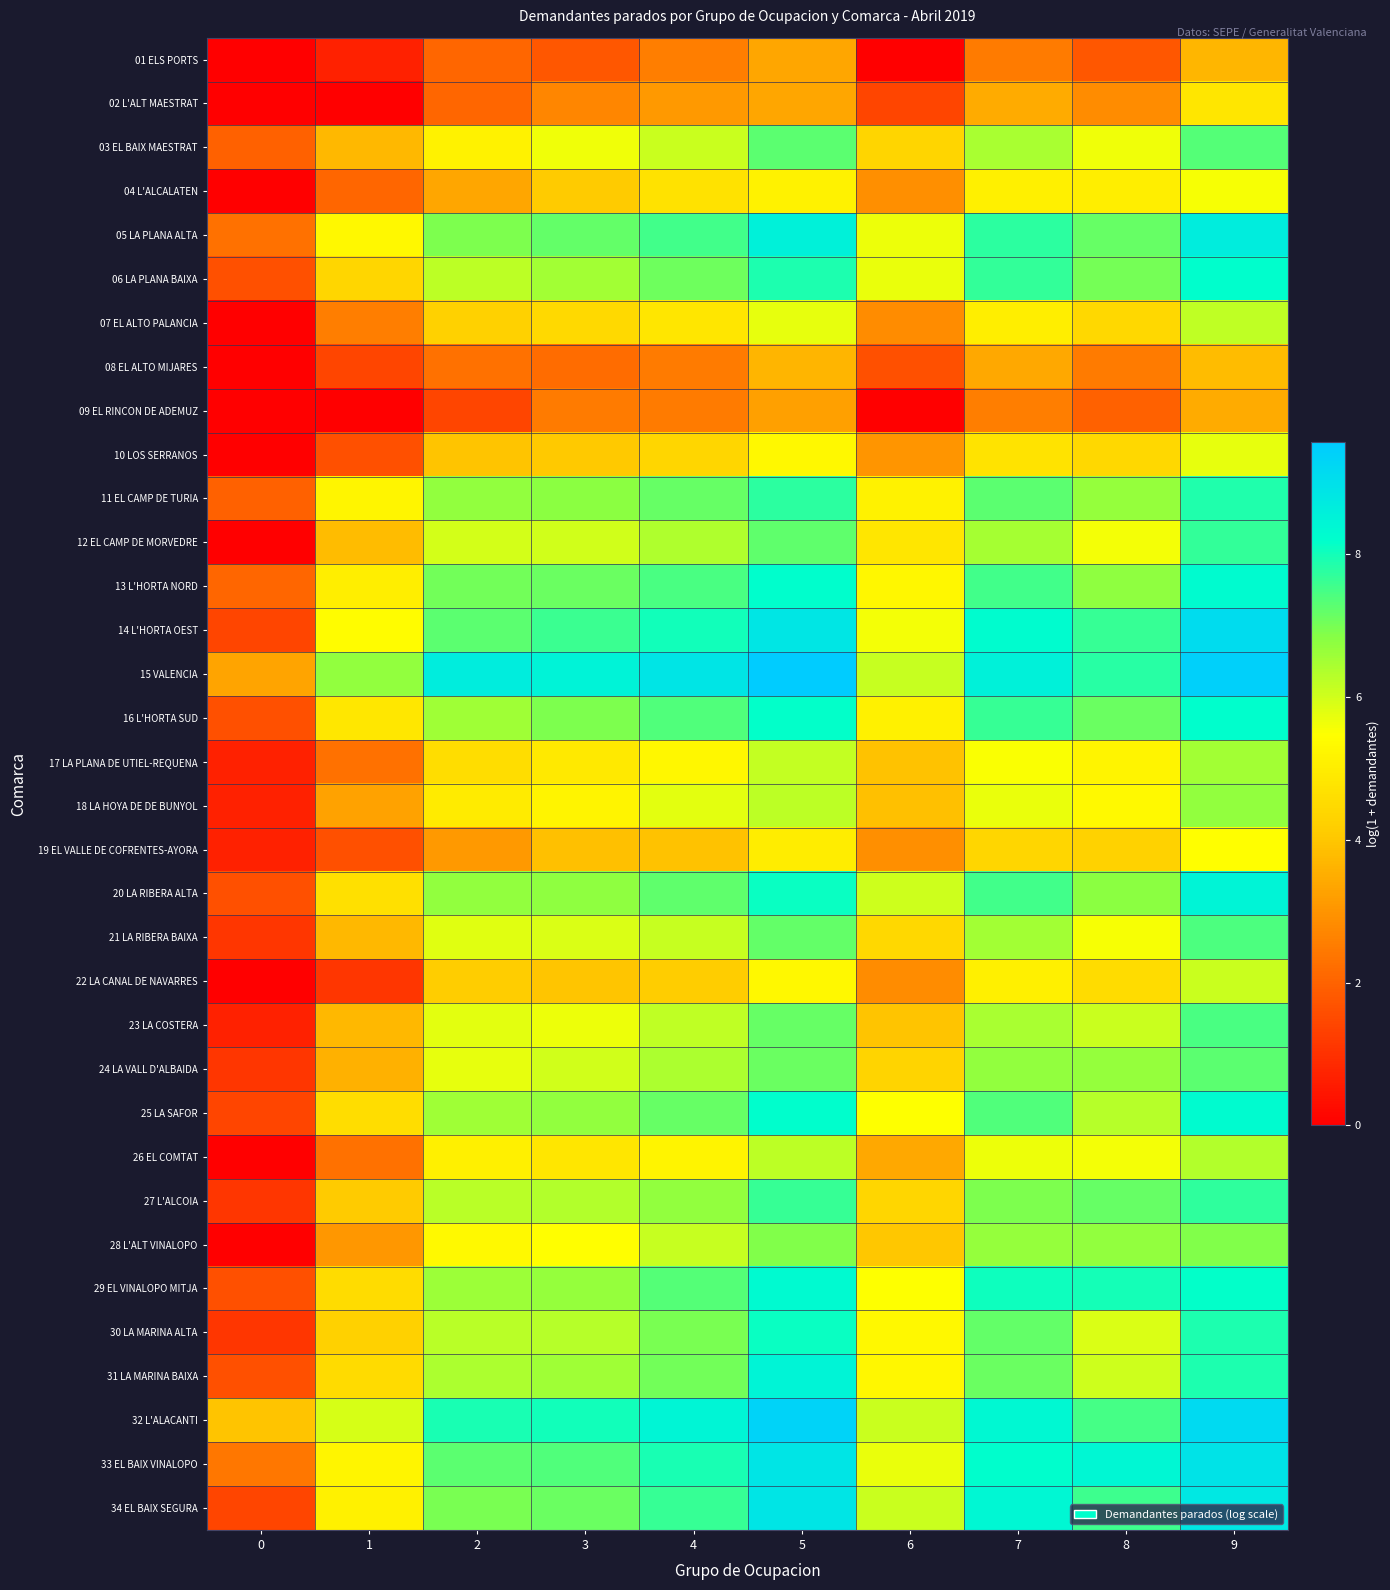

At which category is the sum across all series the highest?

9